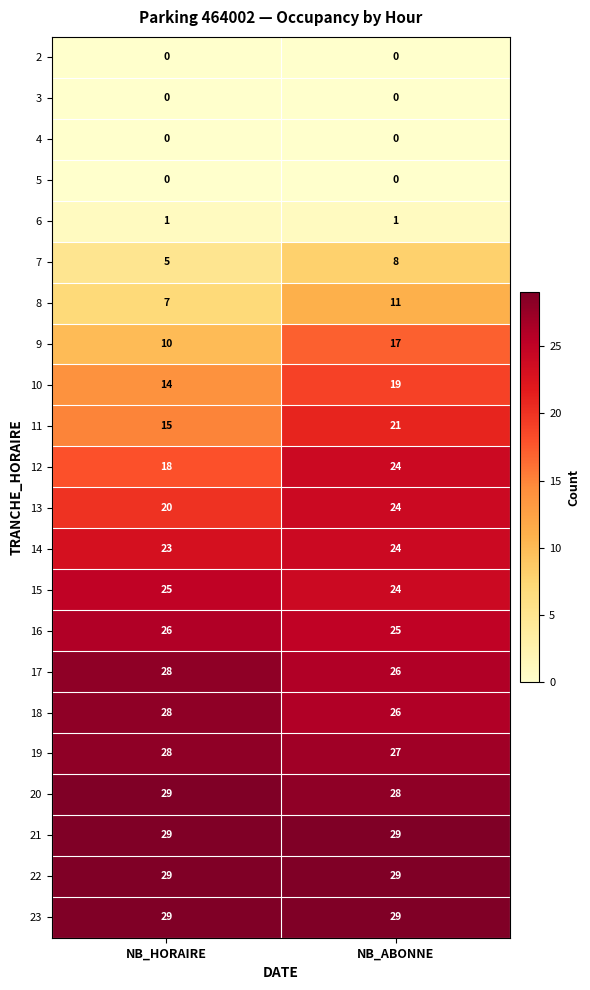

What is the difference between the maximum and minimum values in the 12 series?

6